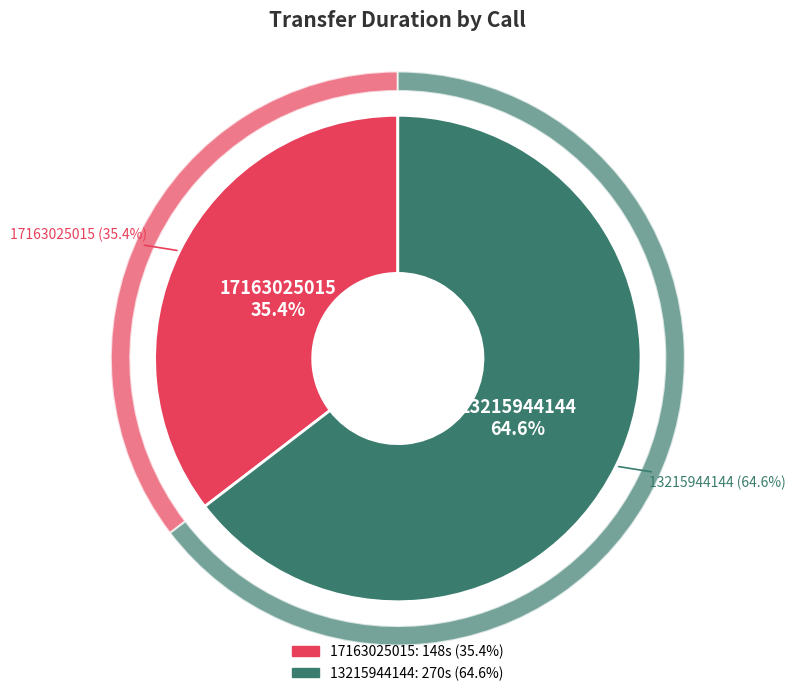

To the nearest percent, what is the difference between the largest and smallest slice percentages?

29%